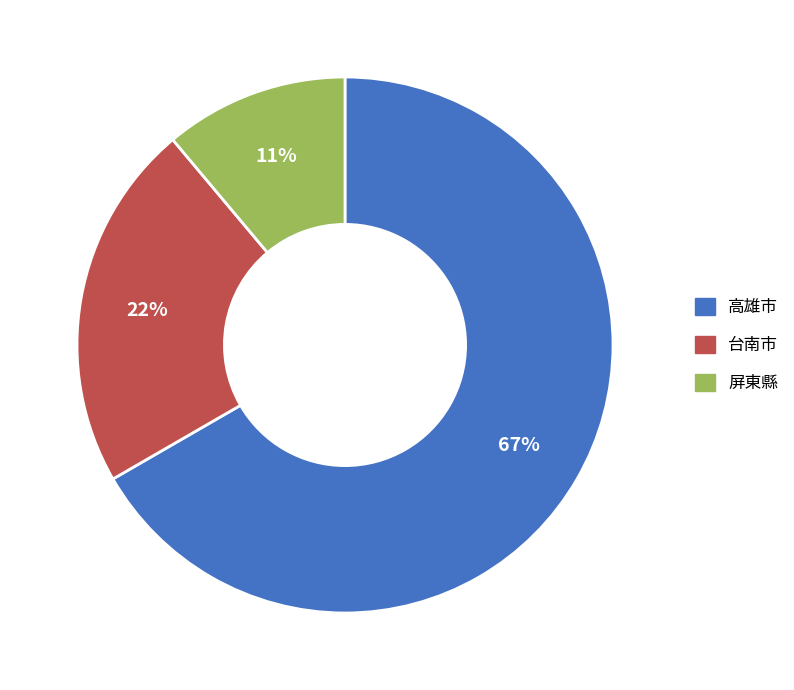

To the nearest percent, what portion does 屏東縣 represent?

11%